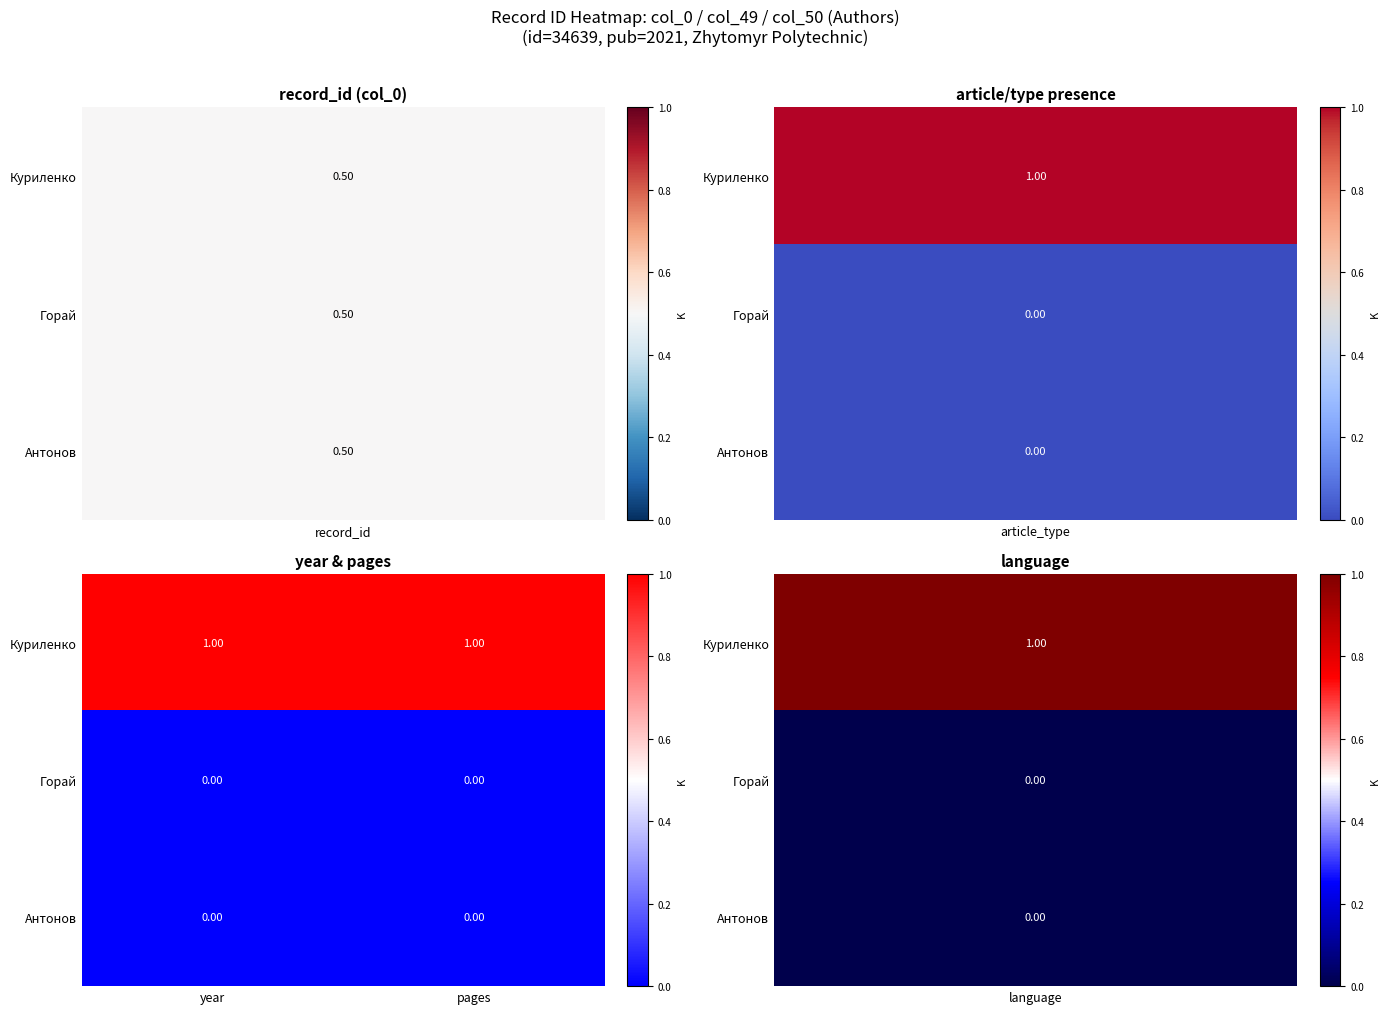

Which series has the largest total across all categories?

Куриленко